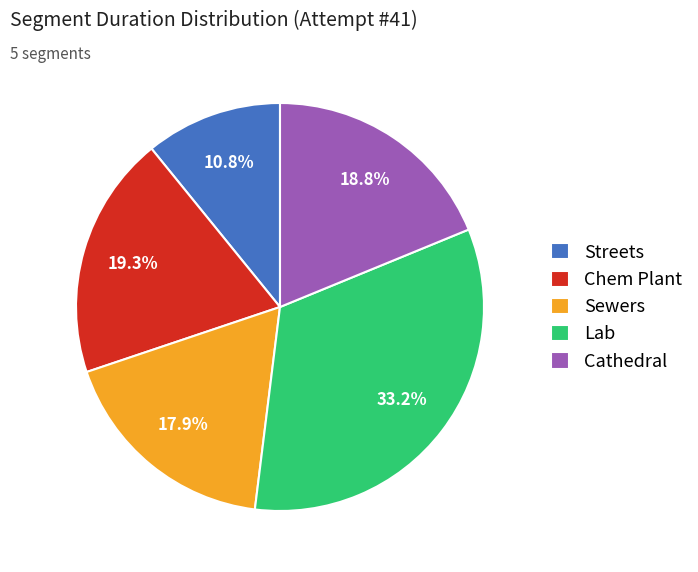

Is the sum of Sewers and Streets greater than half?

No